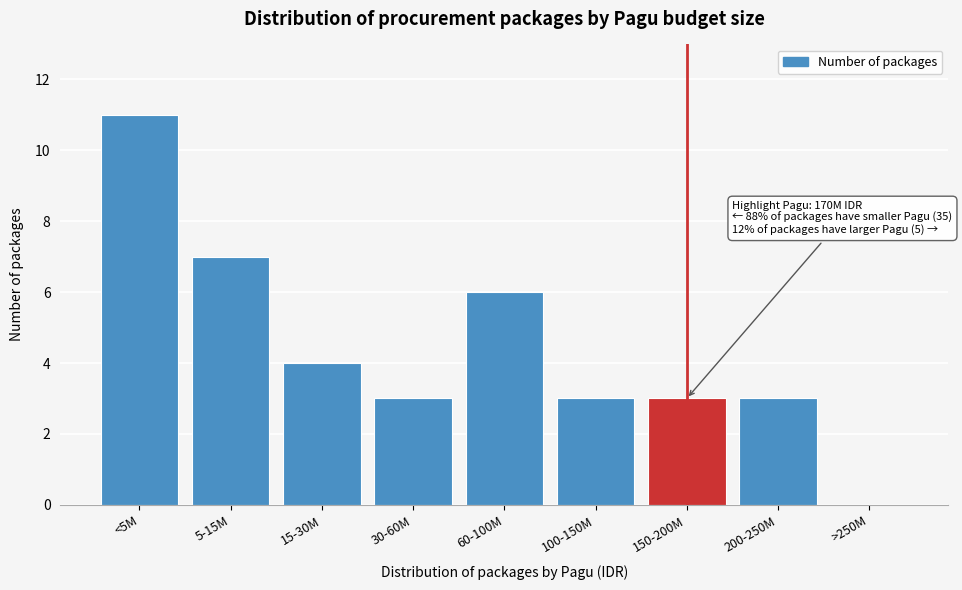

Reading right to left, transcribe all the data shown in this chart.

>250M=0	200-250M=3	150-200M=3	100-150M=3	60-100M=6	30-60M=3	15-30M=4	5-15M=7	<5M=11